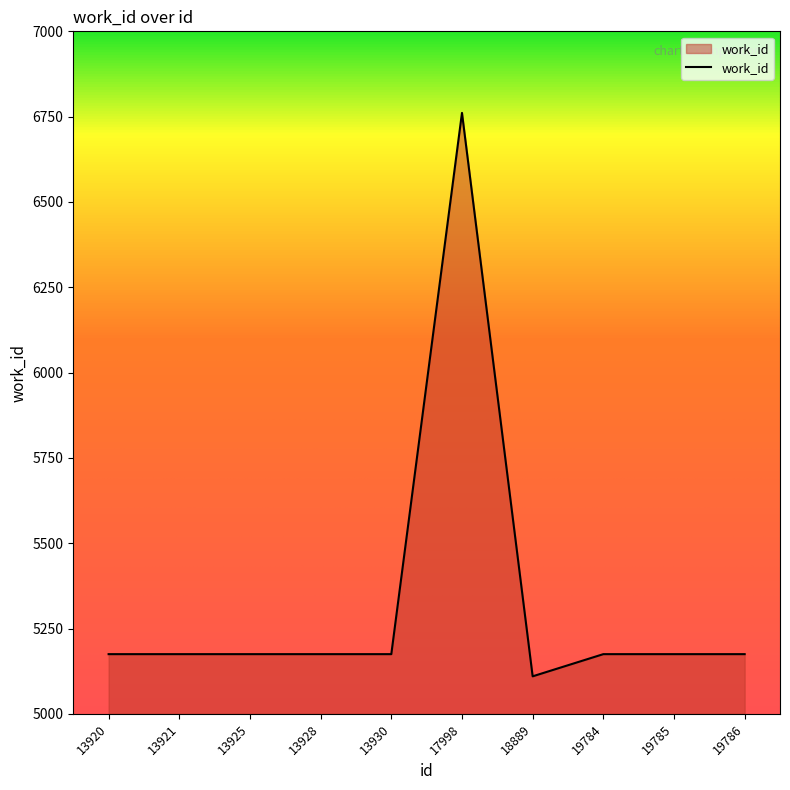

What is the change in value from 18889 to 19784?

+65